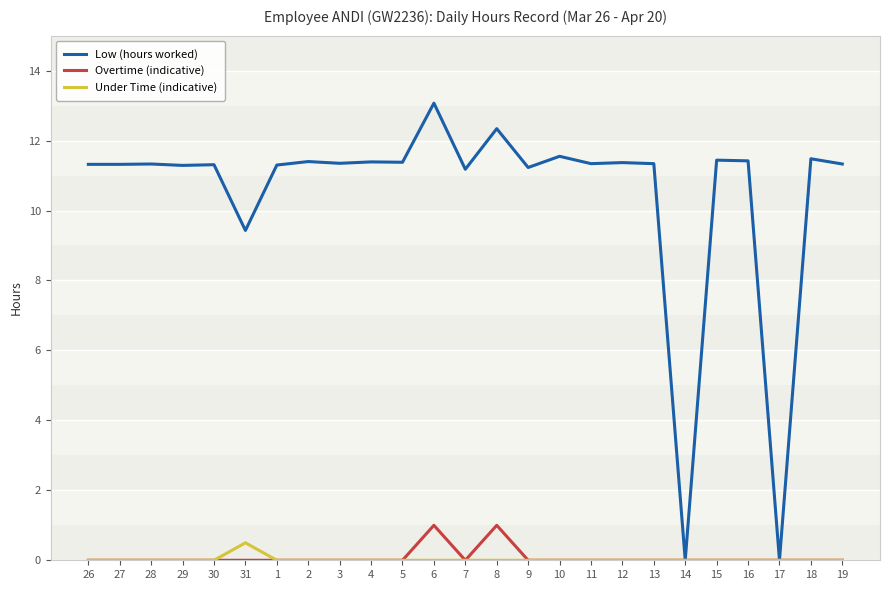

How many lines are shown in the chart?

3